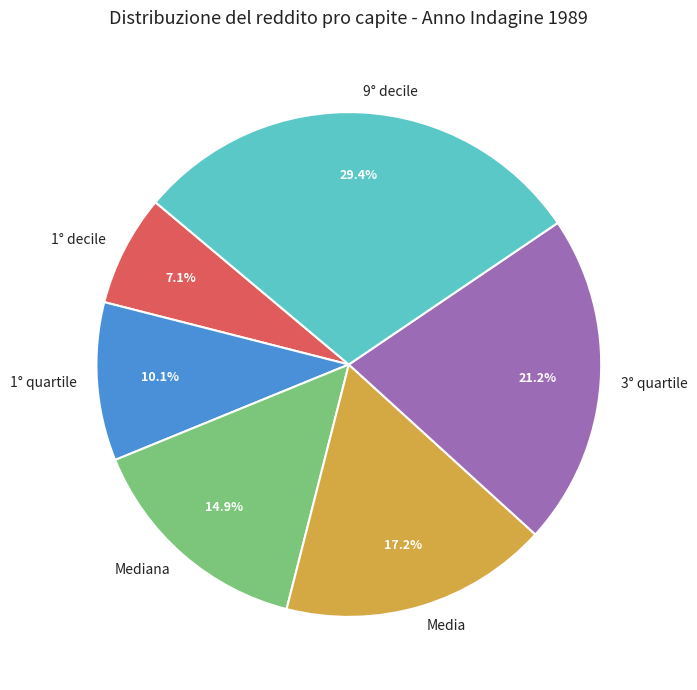

Is there a majority slice in this chart?

No